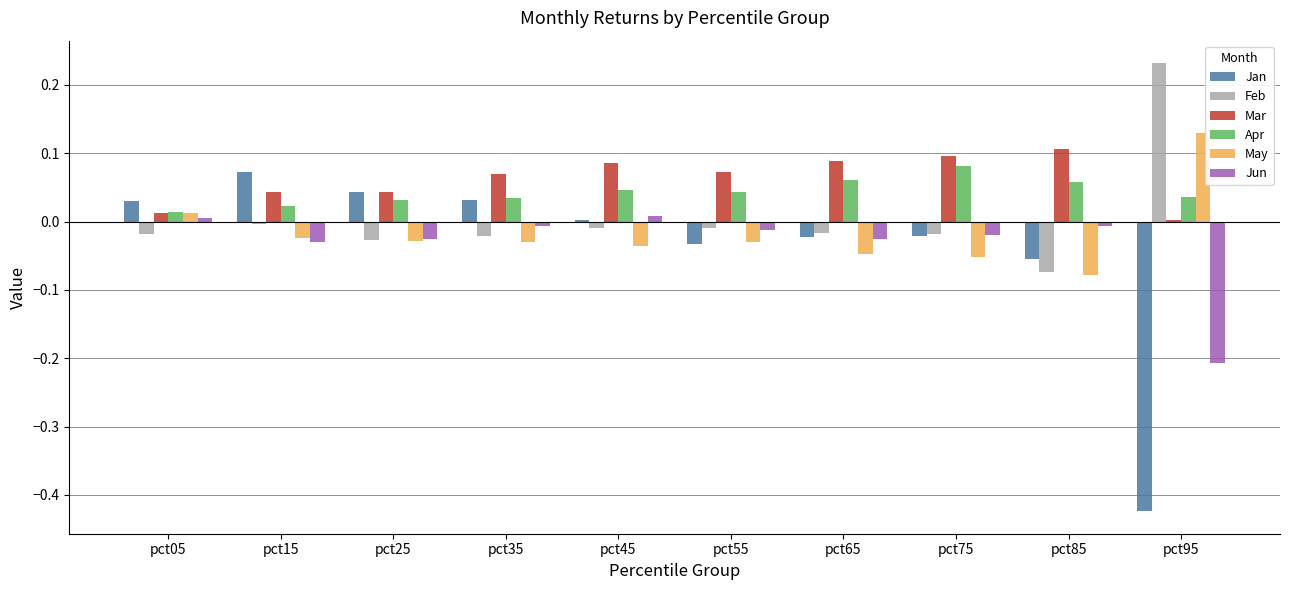

Is the value of Mar at pct15 greater than the value of Jan at pct65?

Yes